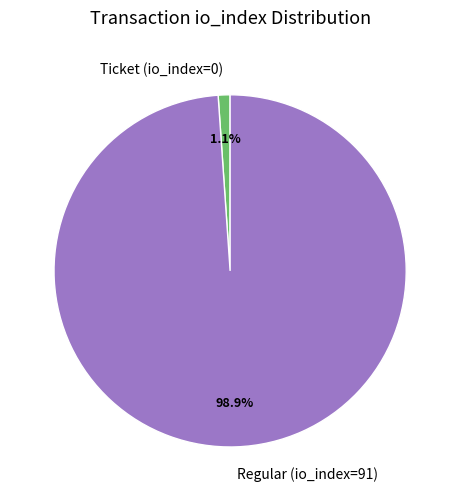

True or false: Ticket (io_index=0) accounts for 8% of the total.

False